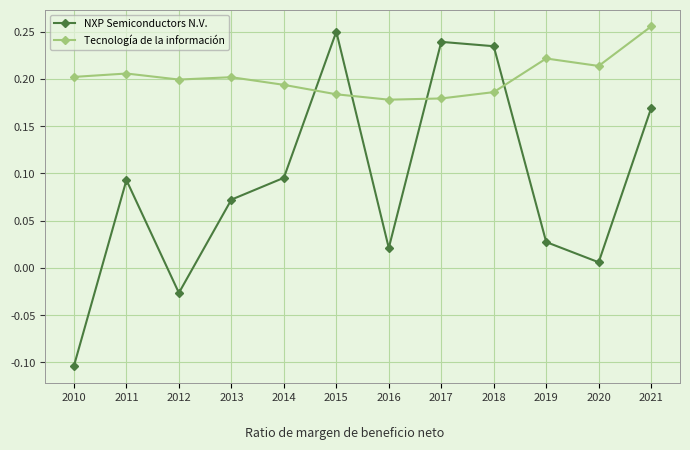

Where is the first local maximum for NXP Semiconductors N.V.?

2011